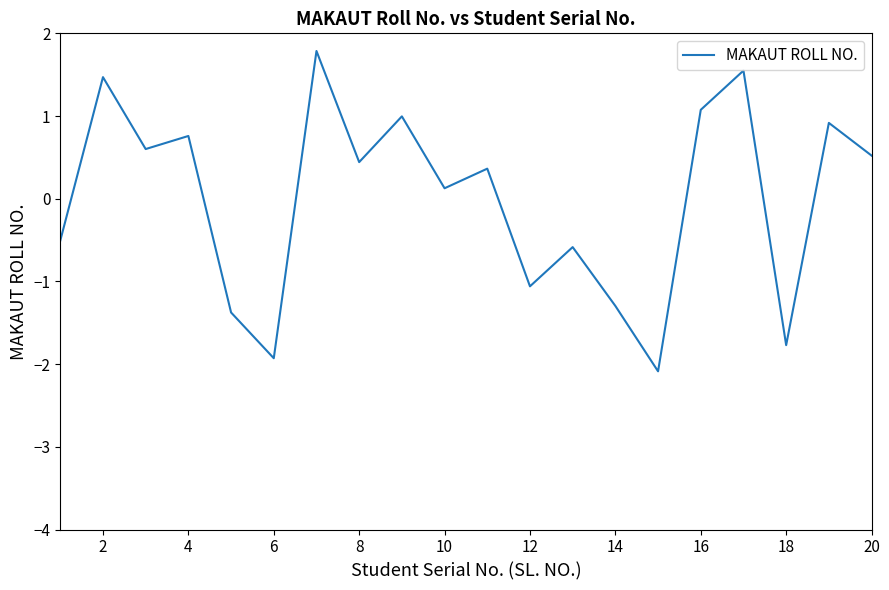

What is the difference between the maximum and minimum values?

3.9